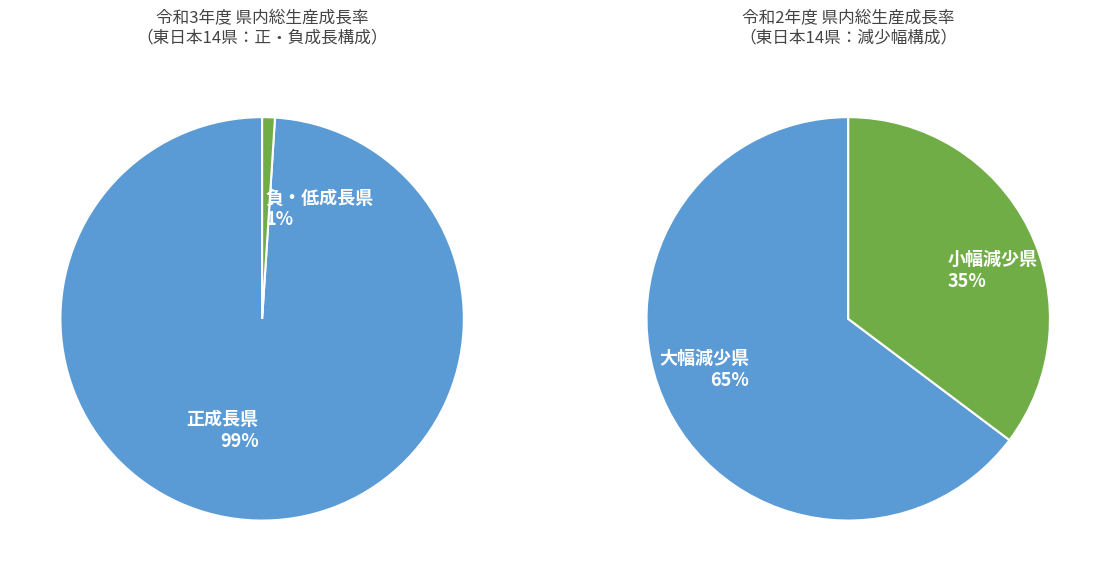

Does 東京都 account for over 50% of the chart?

No